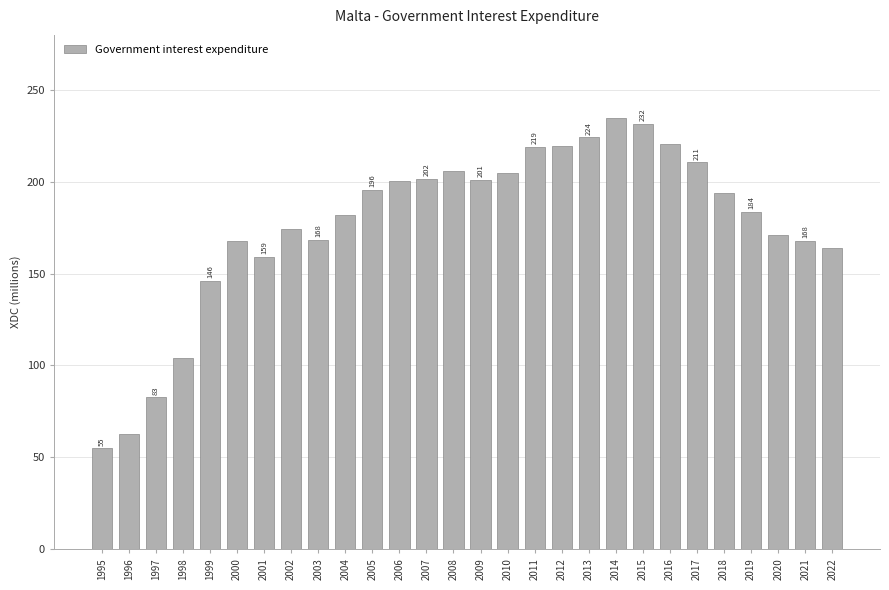

What is the greatest value displayed?

235.0